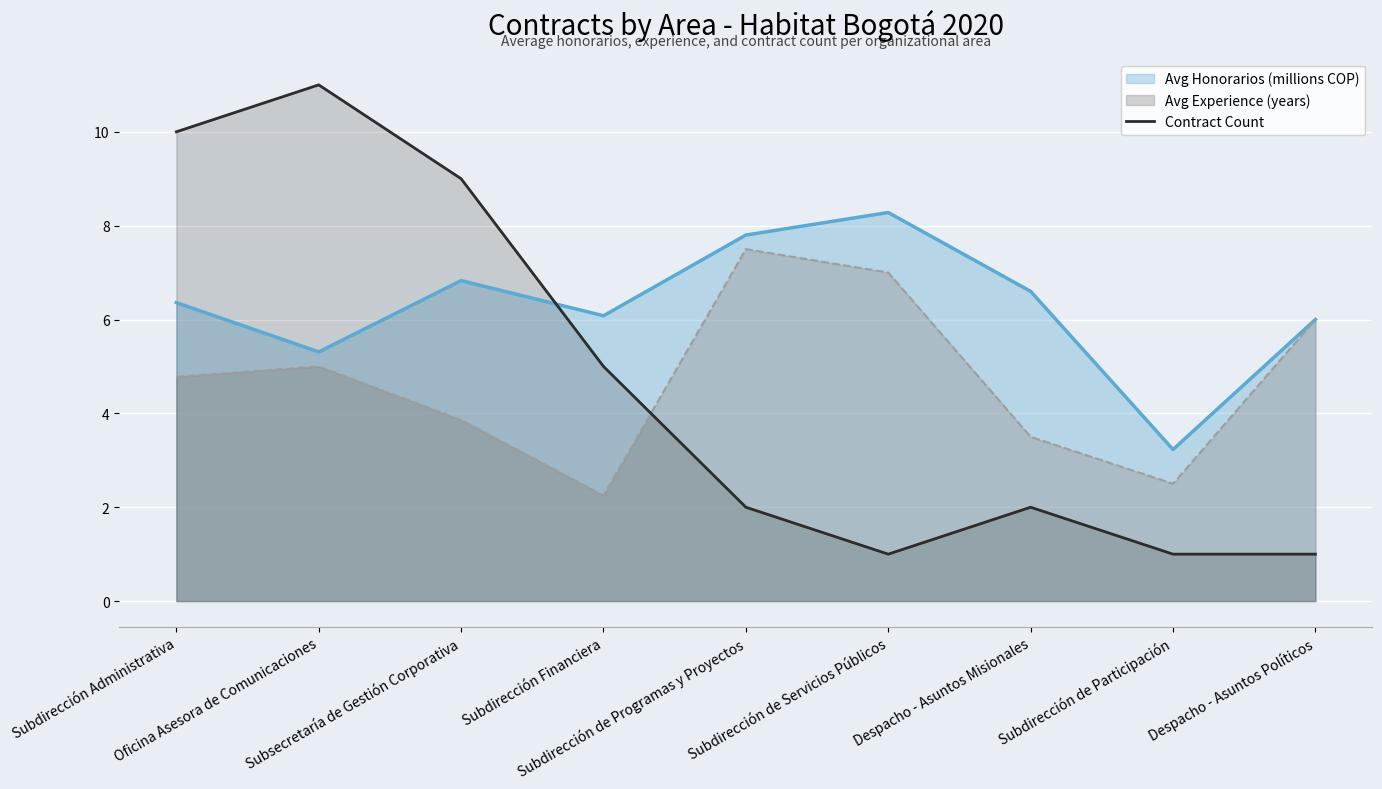

Count the number of categories in the chart.

9